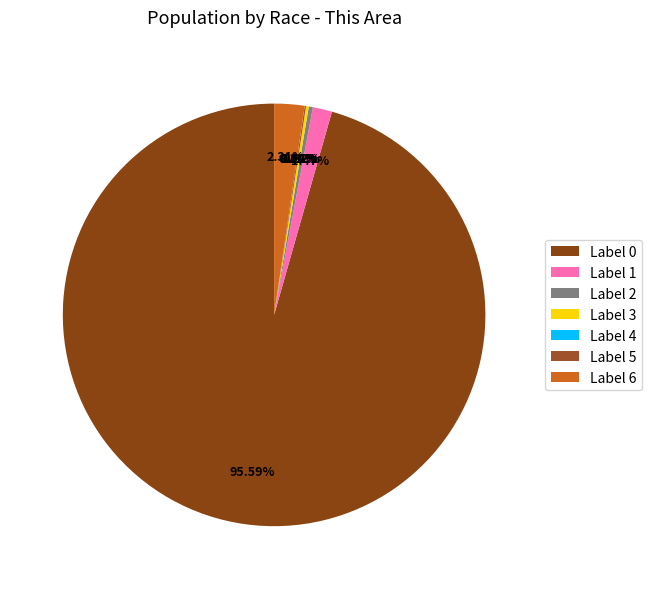

Is it true that Native Hawaiian and Other Pacific Islander is 0% of the pie?

True